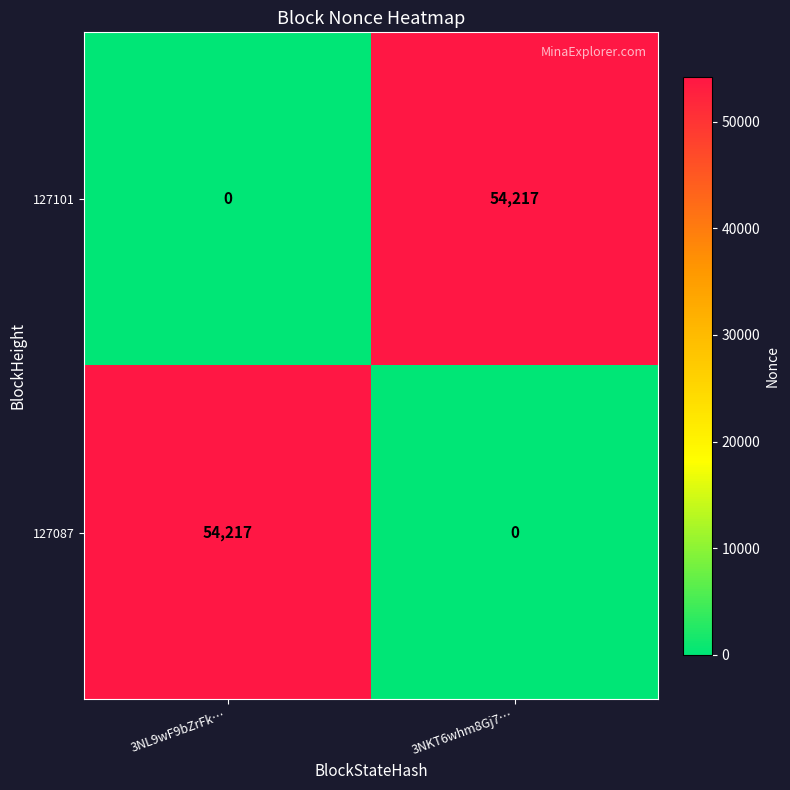

What is the difference between the highest and lowest values at 3NL9wF9bZrFk…?

54217